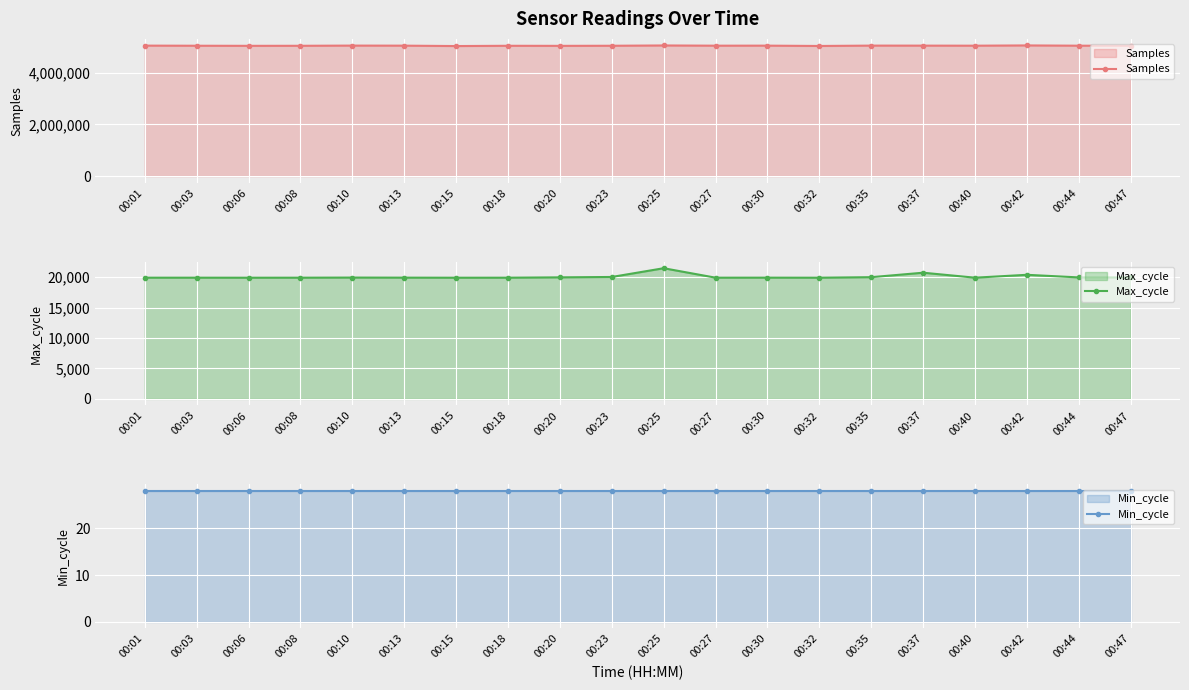

True or false: Max_cycle and Min_cycle intersect in this chart.

False